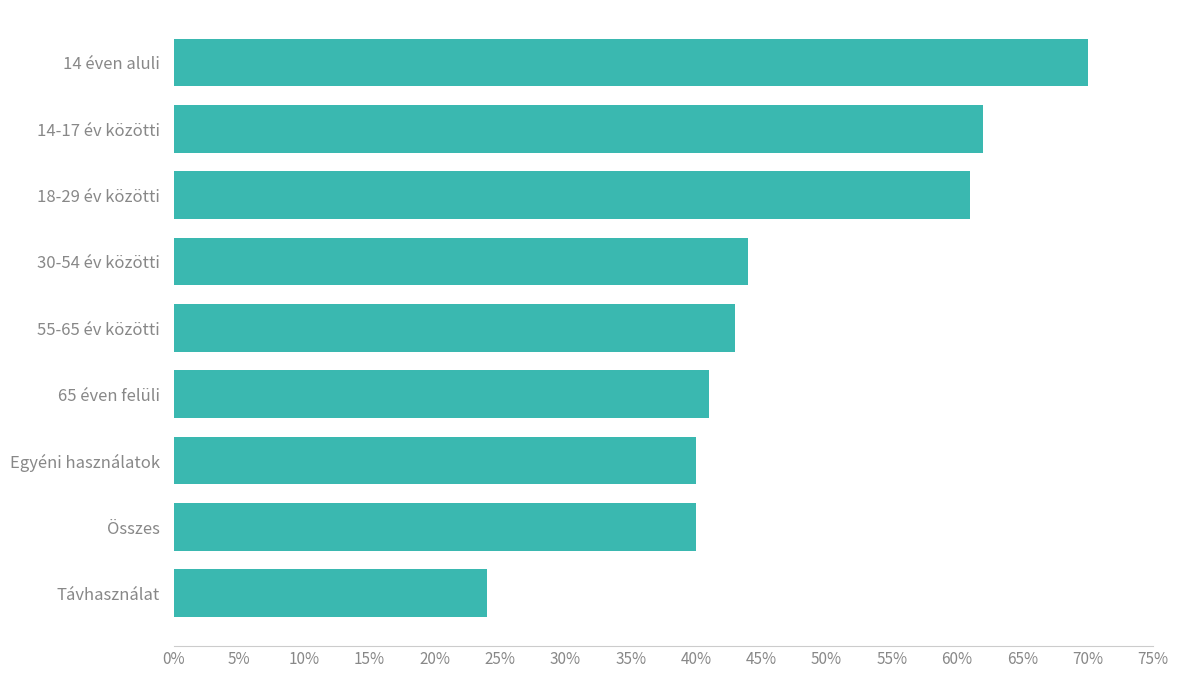

Does the chart contain any negative values?

No